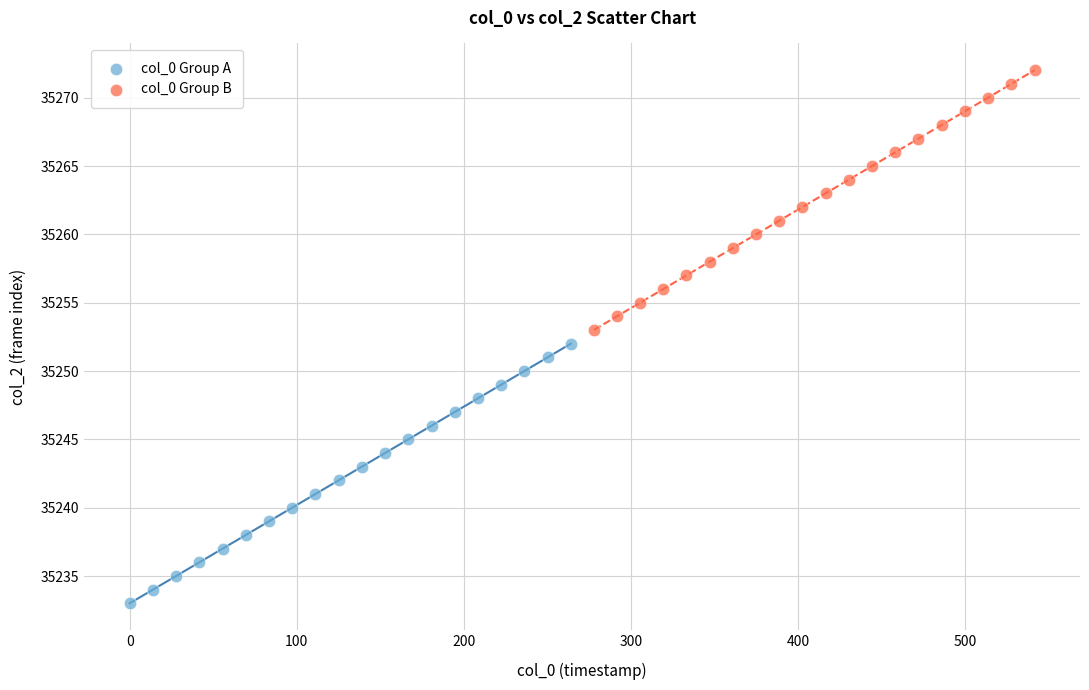

Which series reaches the minimum Y coordinate?

col_0 Group A